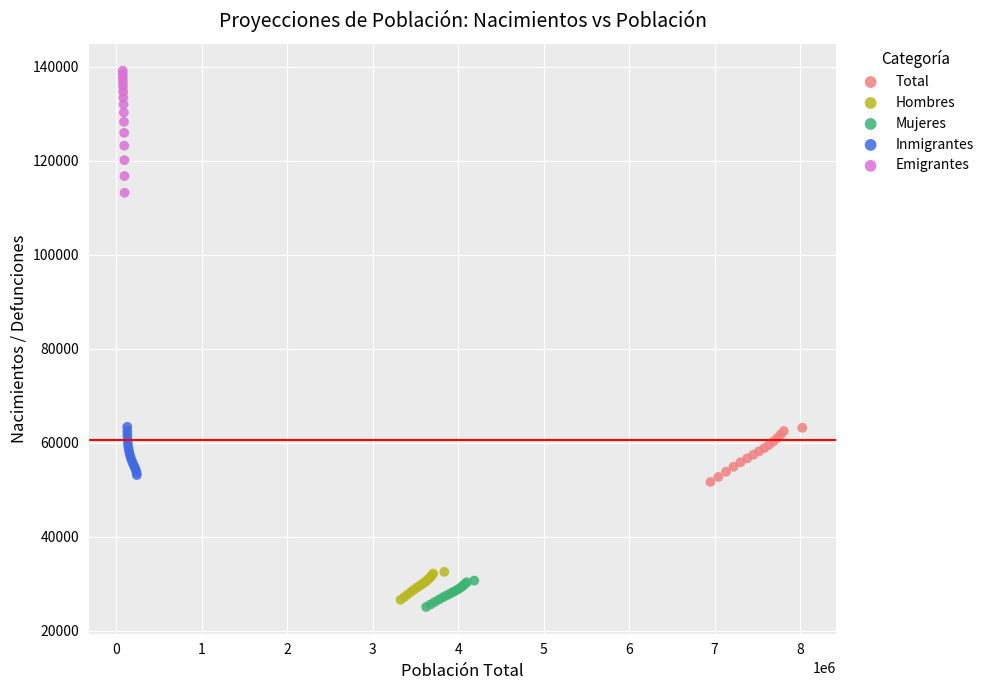

What are all the series names shown in the legend?

Total, Hombres, Mujeres, Inmigrantes, Emigrantes